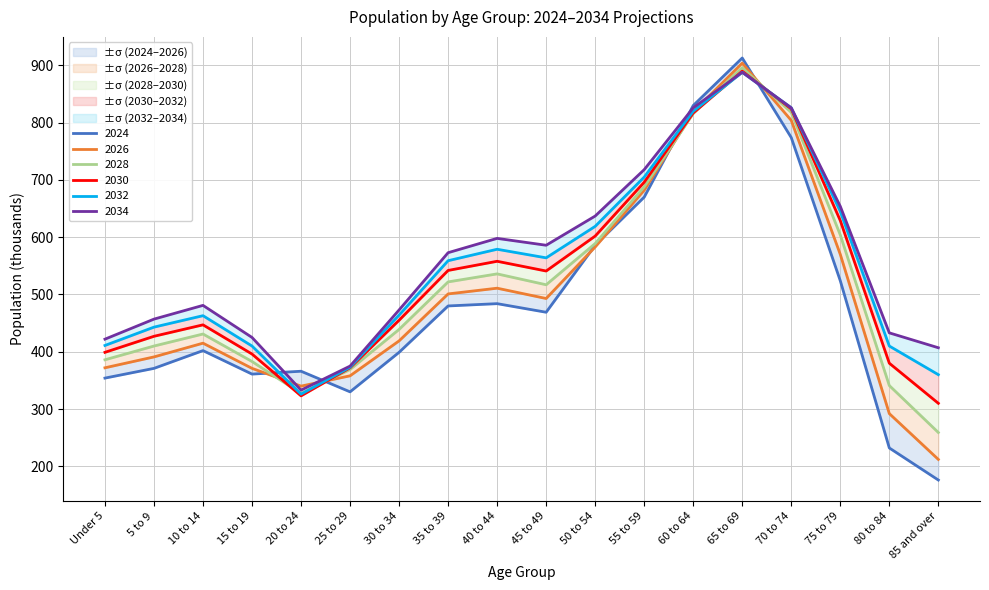

Rank the categories by 2026 value from lowest to highest.

85 and over, 80 to 84, 20 to 24, 25 to 29, 15 to 19, Under 5, 5 to 9, 10 to 14, 30 to 34, 45 to 49, 35 to 39, 40 to 44, 75 to 79, 50 to 54, 55 to 59, 70 to 74, 60 to 64, 65 to 69